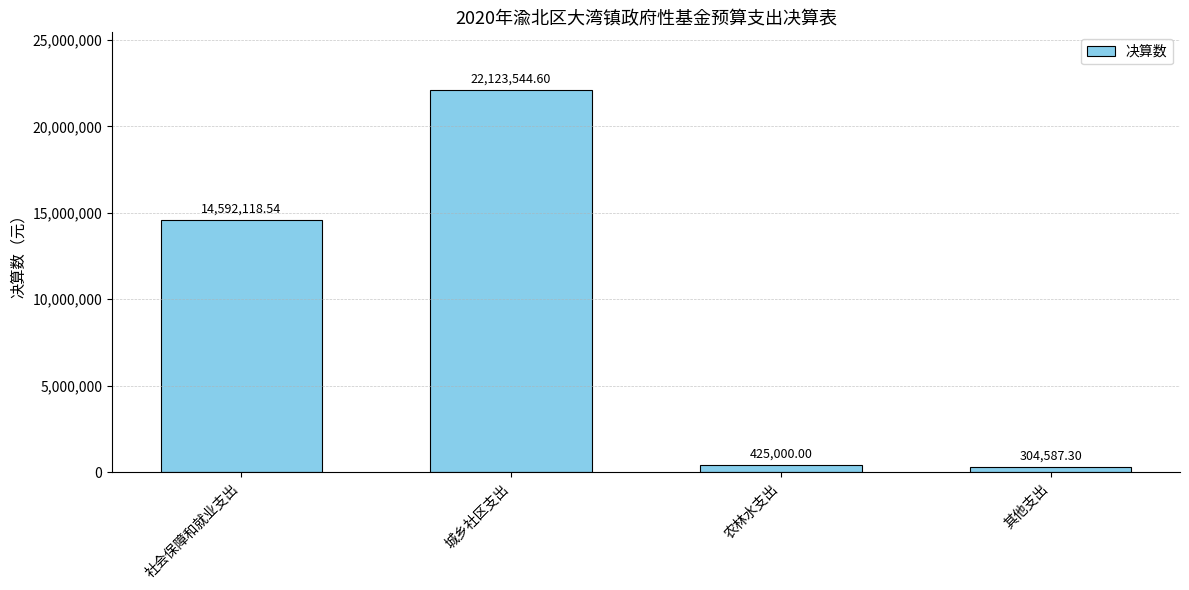

True or false: the data shows 14592118.5 at 社会保障和就业支出.

True